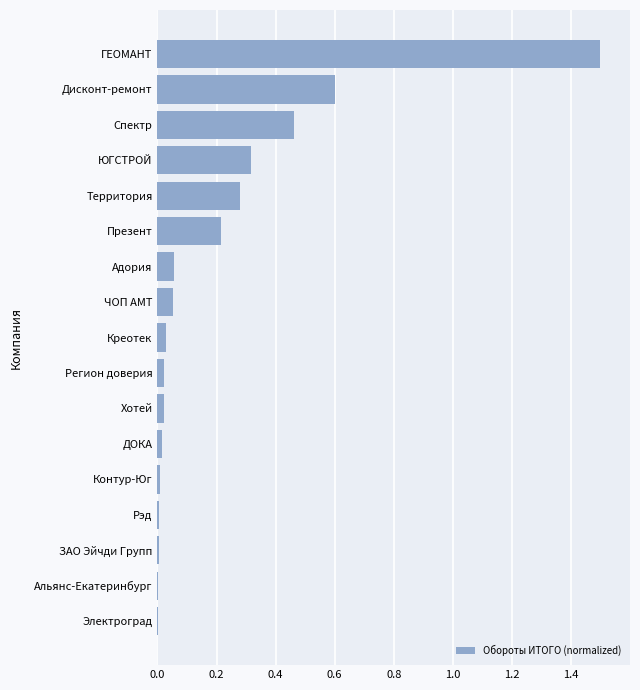

Between Адория and ДОКА, which is larger?

Адория